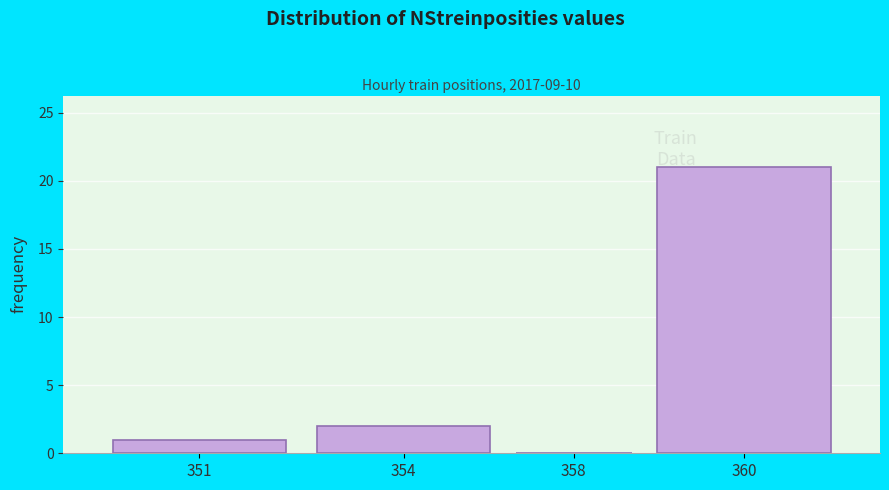

Reading left to right, what are all the values shown in this chart?

351=1	354=2	358=0	360=21